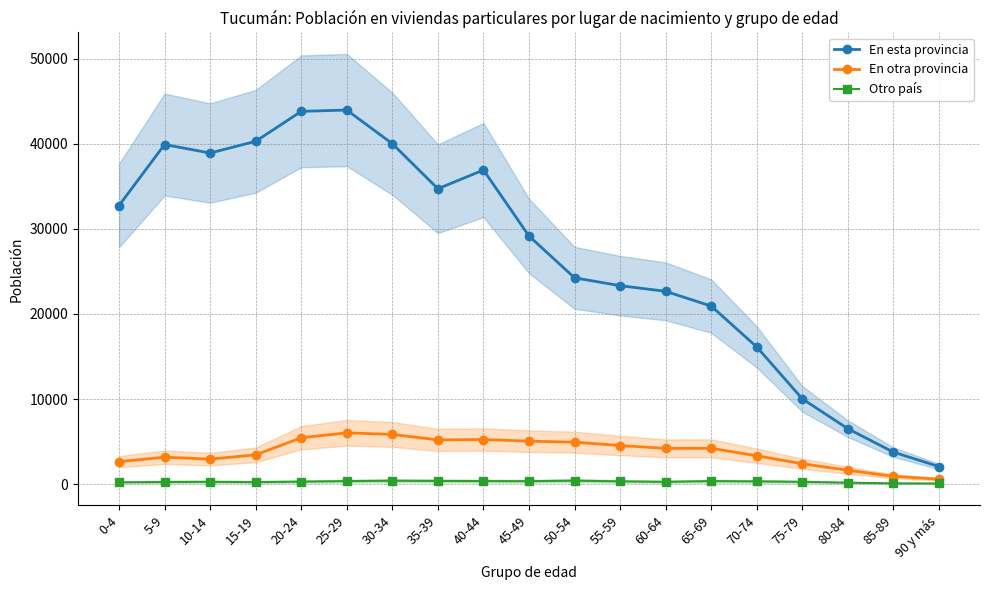

True or false: Otro país and En esta provincia cross at least once.

False